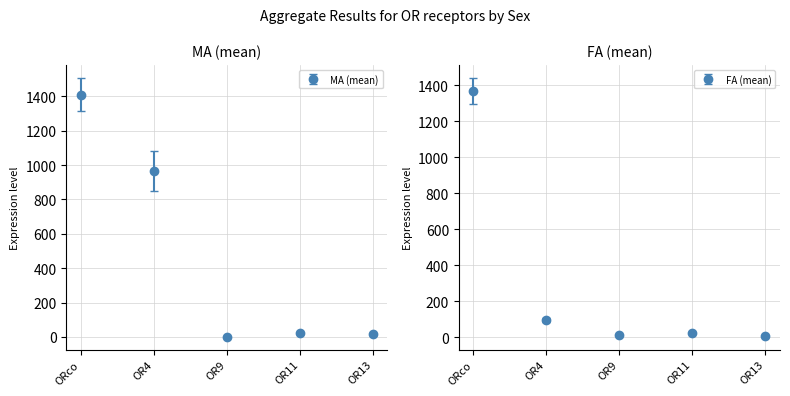

Between MA_BR2 and FA_BR2, which series saw the biggest shift?

OR4